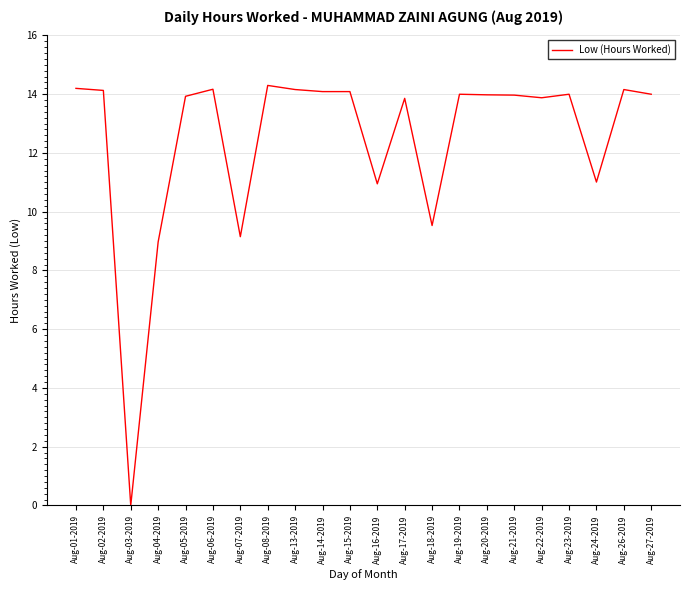

What is the sum of all values?

274.5